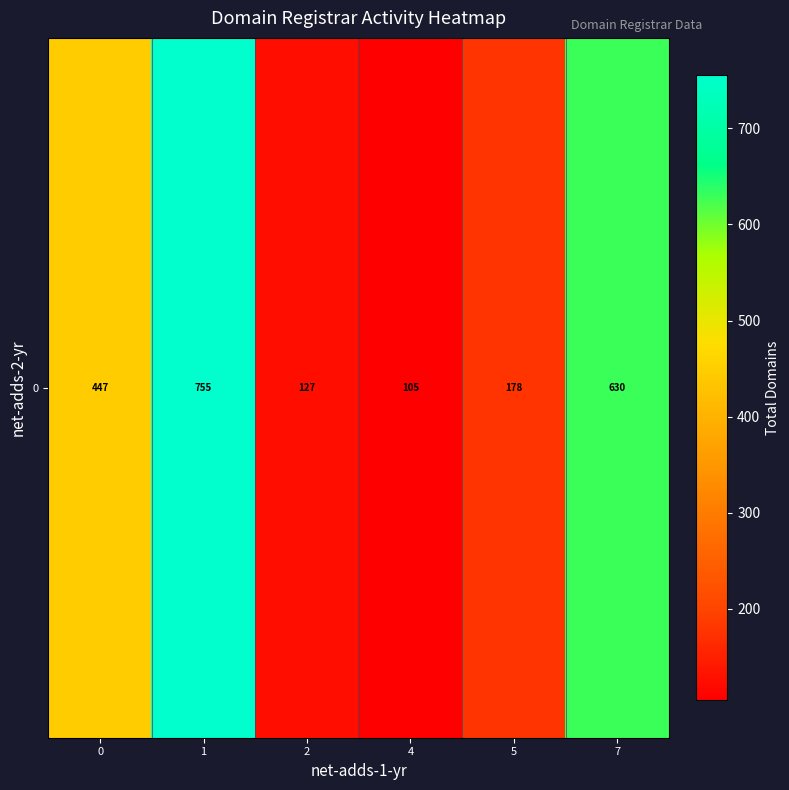

Rank the categories by value from highest to lowest.

1, 7, 0, 5, 2, 4